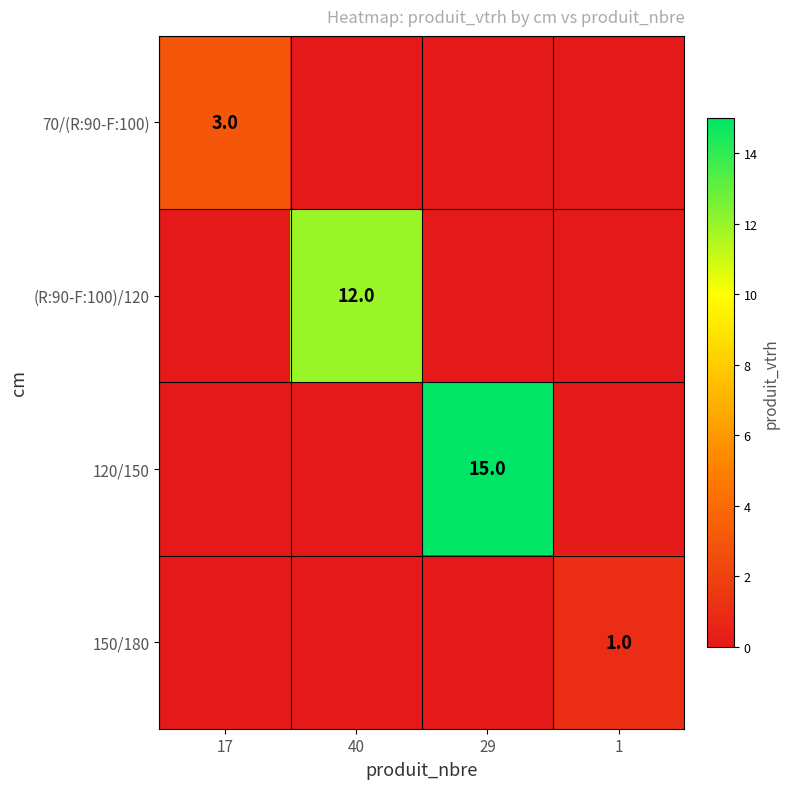

Is it true that 150/180 equals 1 at 1?

True